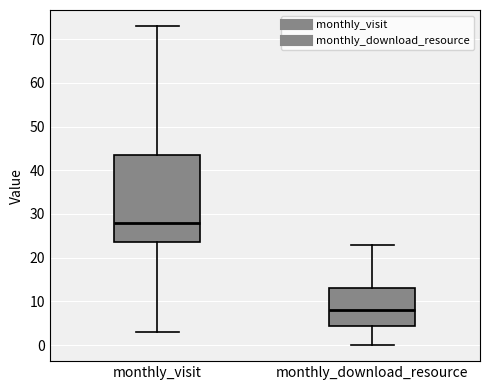

Which box has the highest median line?

monthly_visit